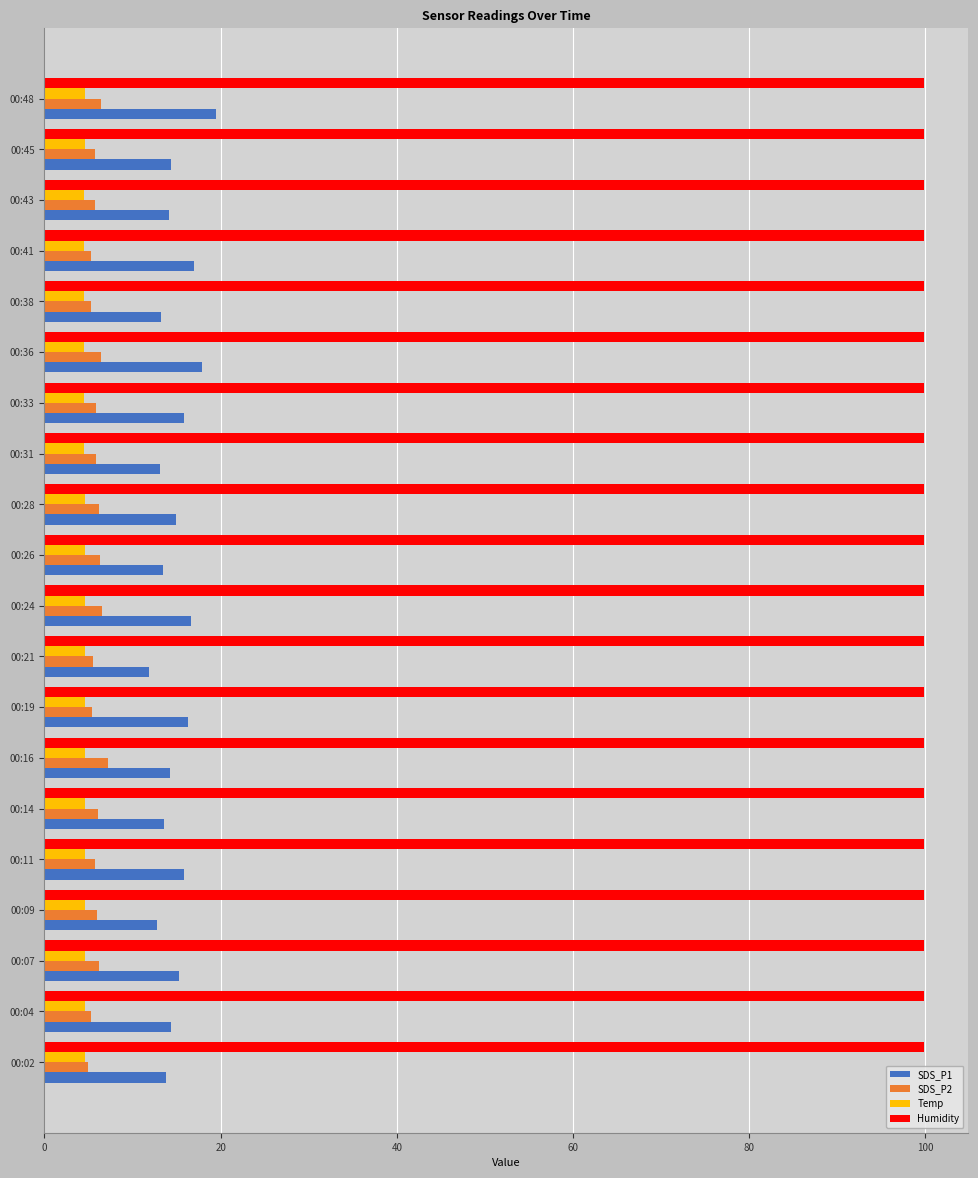

At how many categories does at least one series exceed 81?

20